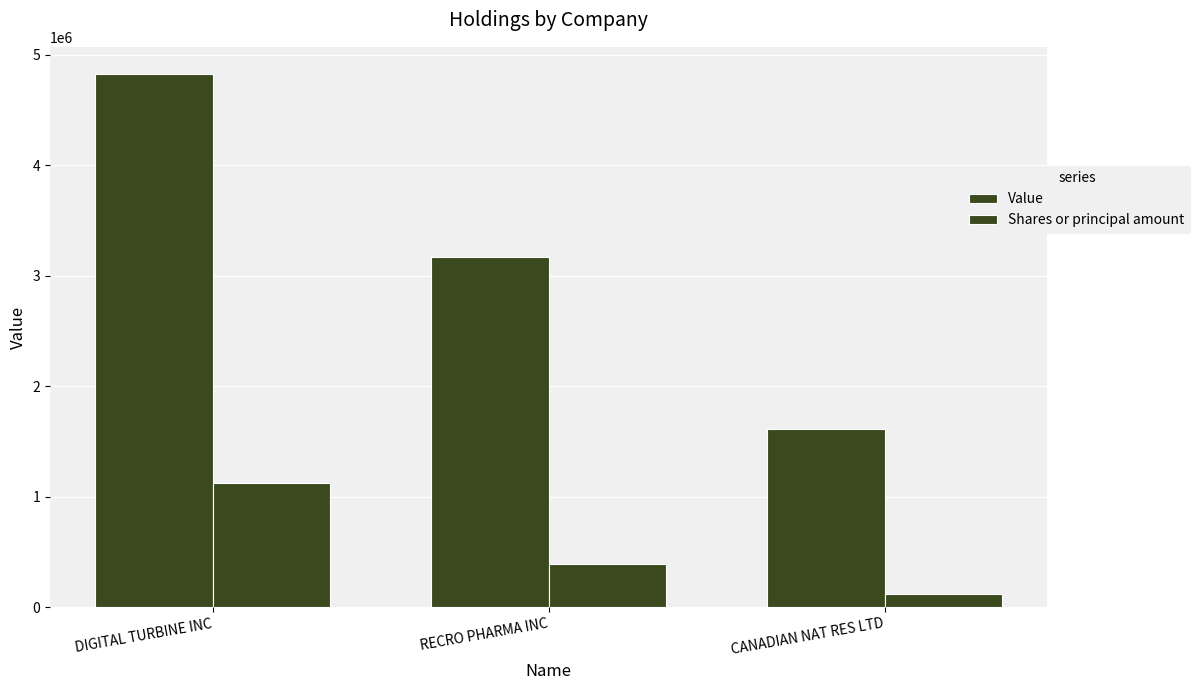

What is the label of the 3rd bar from the left?

CANADIAN NAT RES LTD